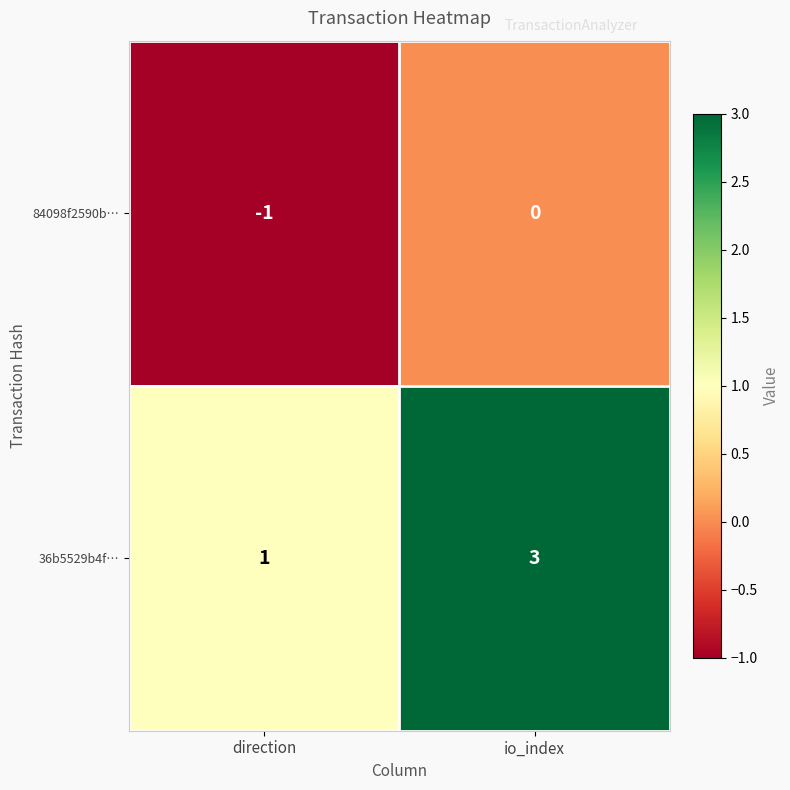

Reading left to right, what are all the values shown in this chart?

84098f2590b…: -1	0
36b5529b4f…: 1	3